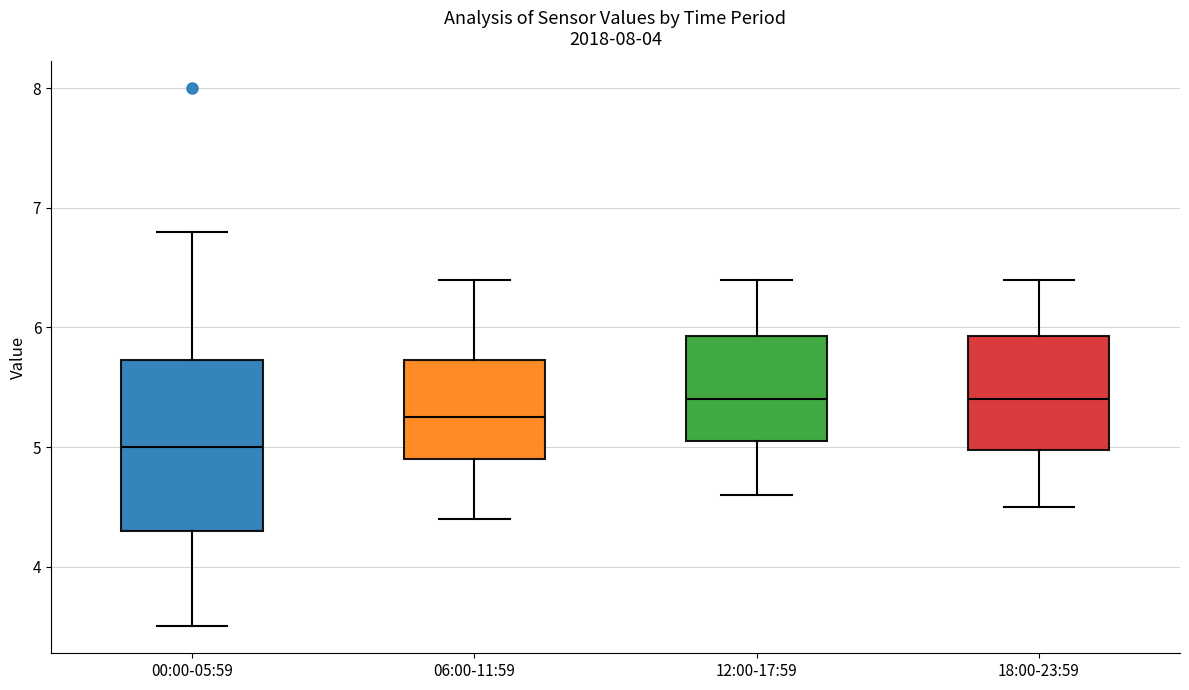

Which box is the tallest, from its lower edge to its upper edge?

00:00-05:59